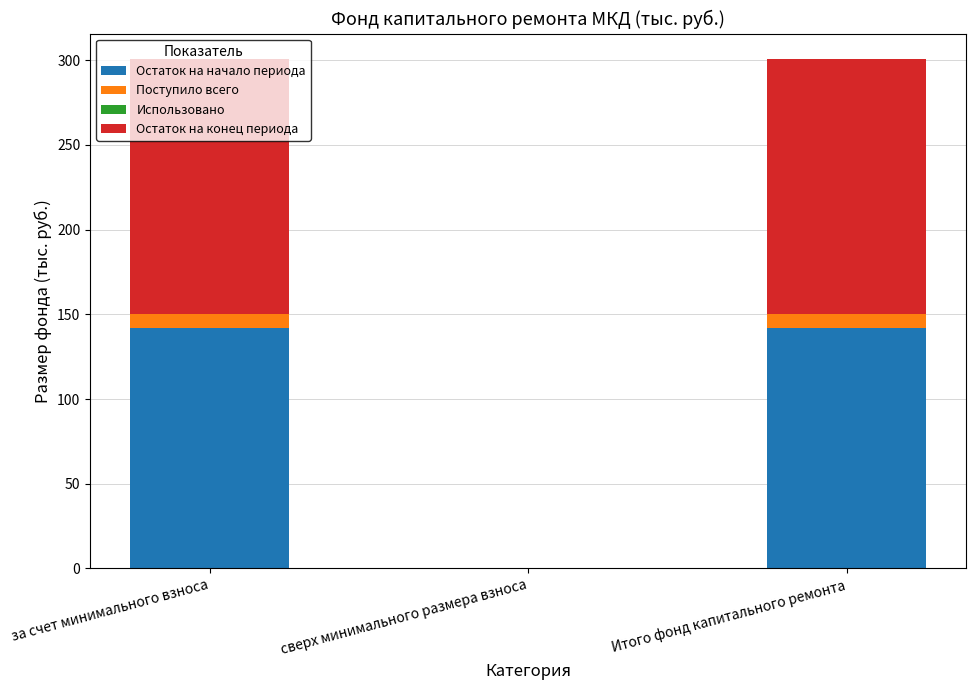

What value does the Остаток на начало периода series have at за счет минимального взноса?

142.0